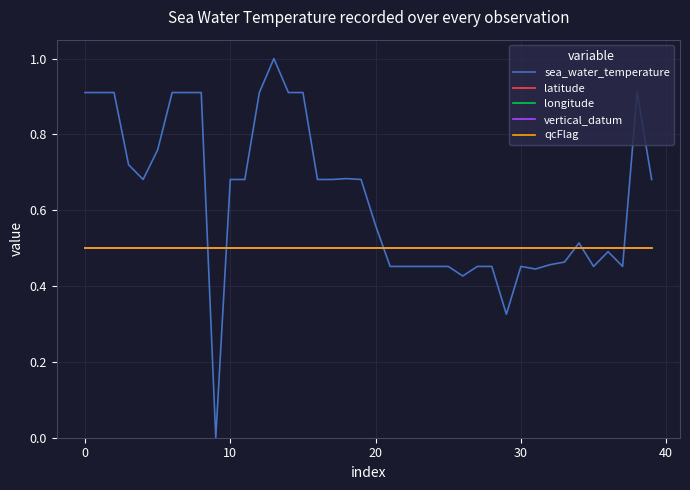

What is the value of the longitude point at the 25th from the left?

0.5